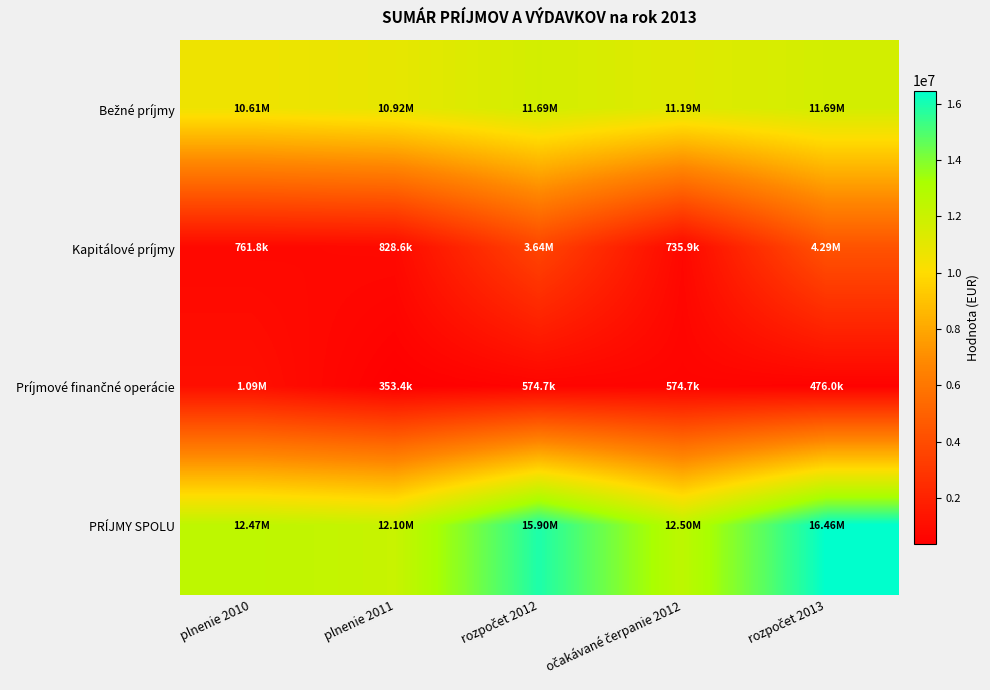

At which category is the sum across all series the highest?

rozpočet 2013